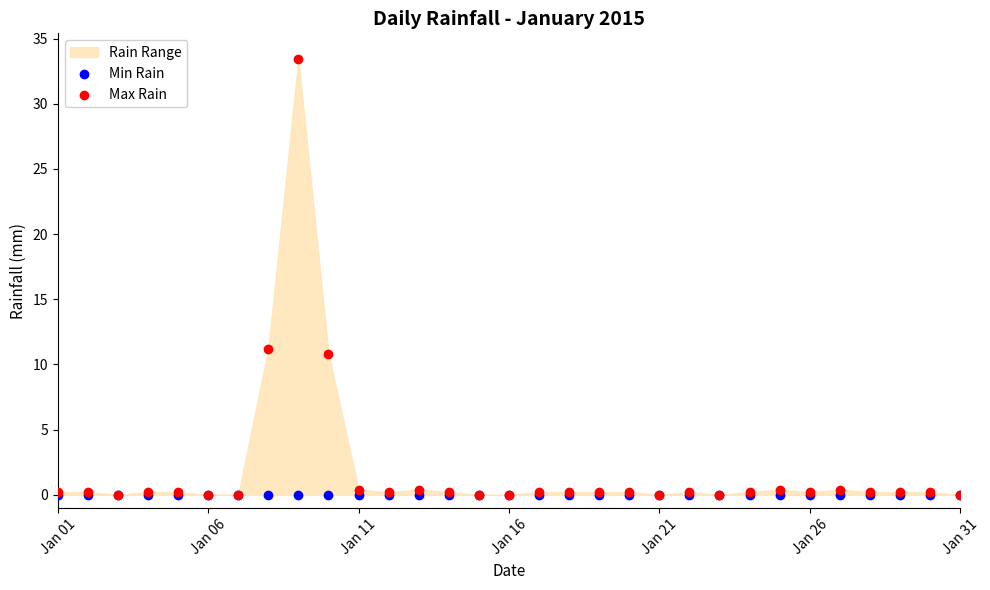

In the Max Rain series, what Y value is closest to 16?

11.2